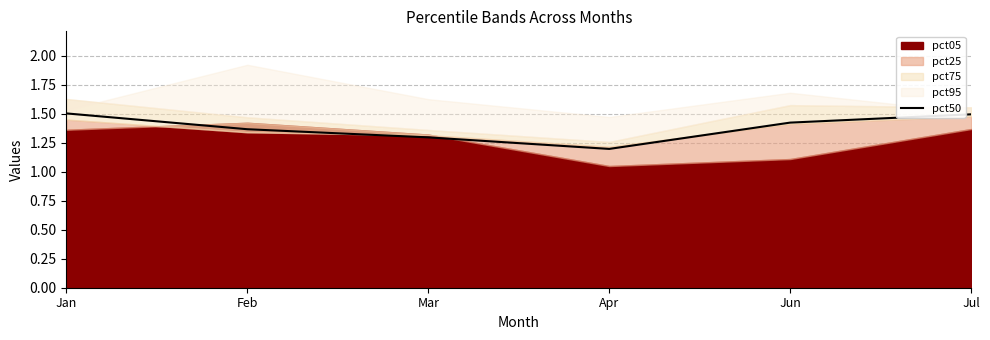

Reading right to left, list all the values displayed in this chart.

Jul=1.5	Jun=1.4	Apr=1.2	Mar=1.3	Feb=1.4	Jan=1.5